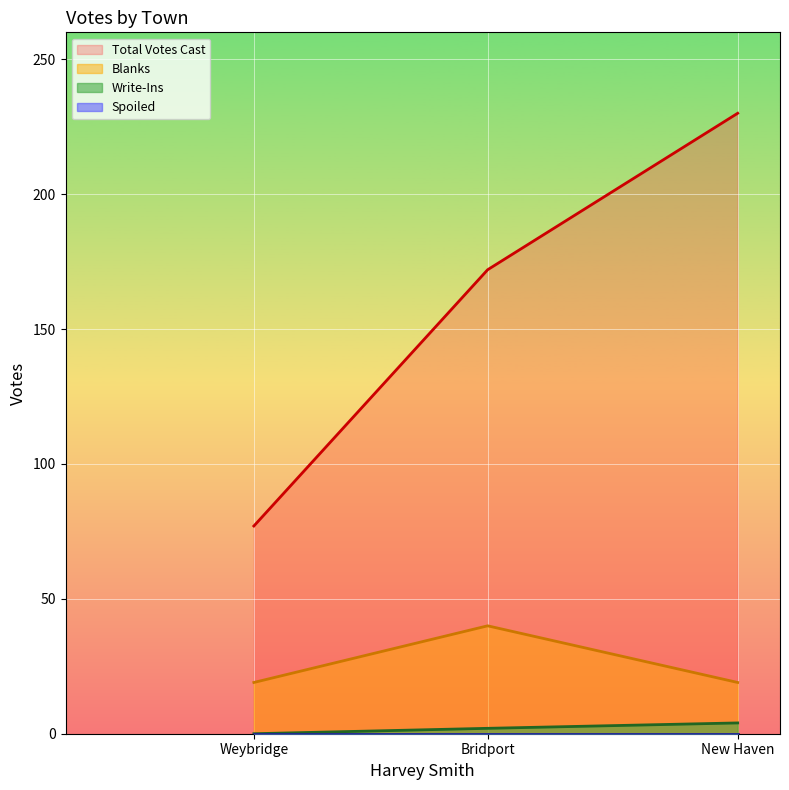

List the labels in order of Total Votes Cast value, smallest first.

Weybridge, Bridport, New Haven